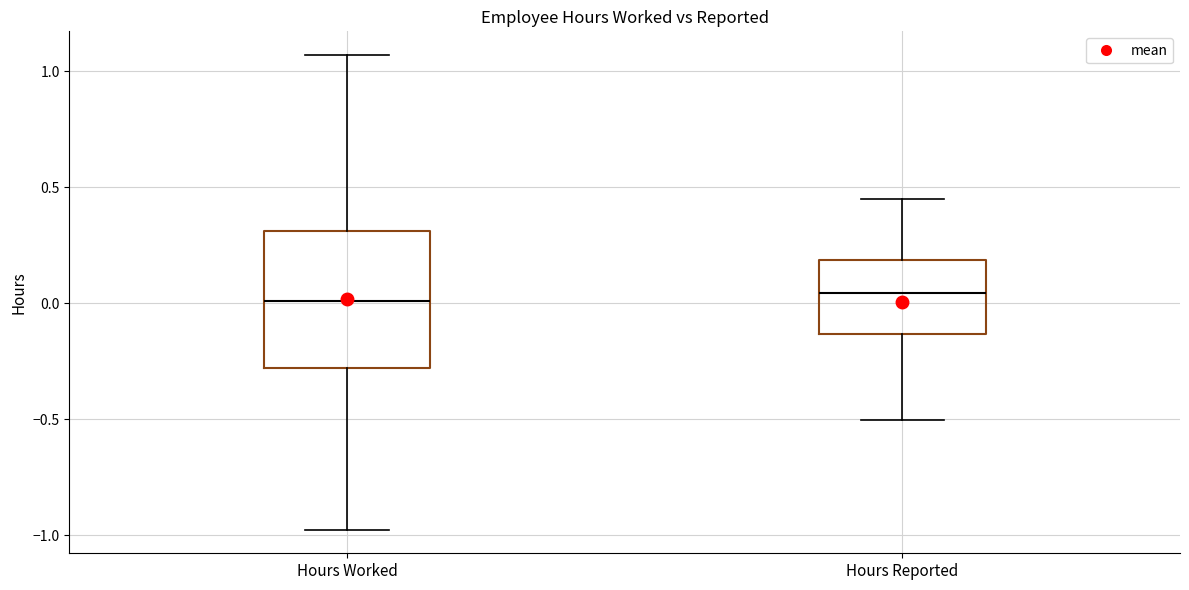

Reading left to right, transcribe this box plot: for each box, give where its median line is, the range the box spans, and where its two whiskers end, as read against the y-axis. The values are not printed on the chart, so give them approximately, as read against the axis.

Hours Worked: median 0.00, box -0.30 to 0.30, whiskers -1.00 to 1.05
Hours Reported: median 0.05, box -0.15 to 0.20, whiskers -0.50 to 0.45